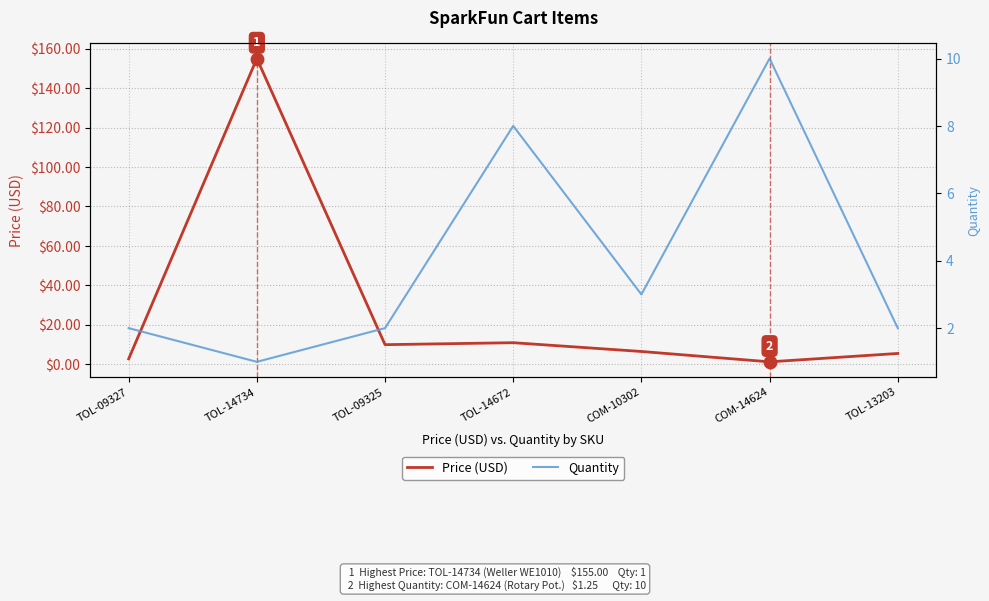

Which series has the widest spread of Y values?

Price (USD)